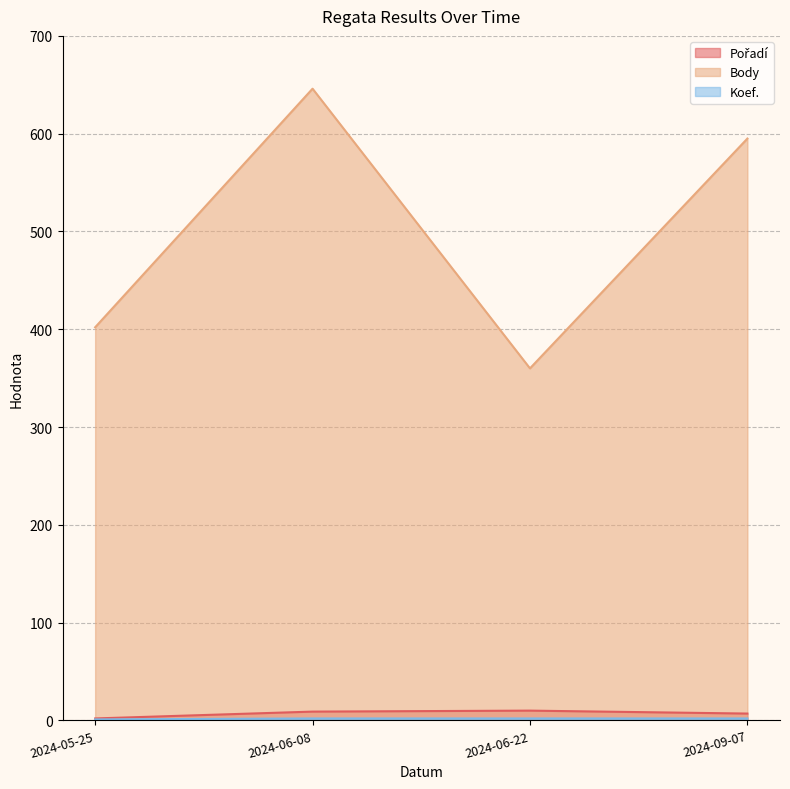

Which category has the lowest value across all series?

2024-05-25